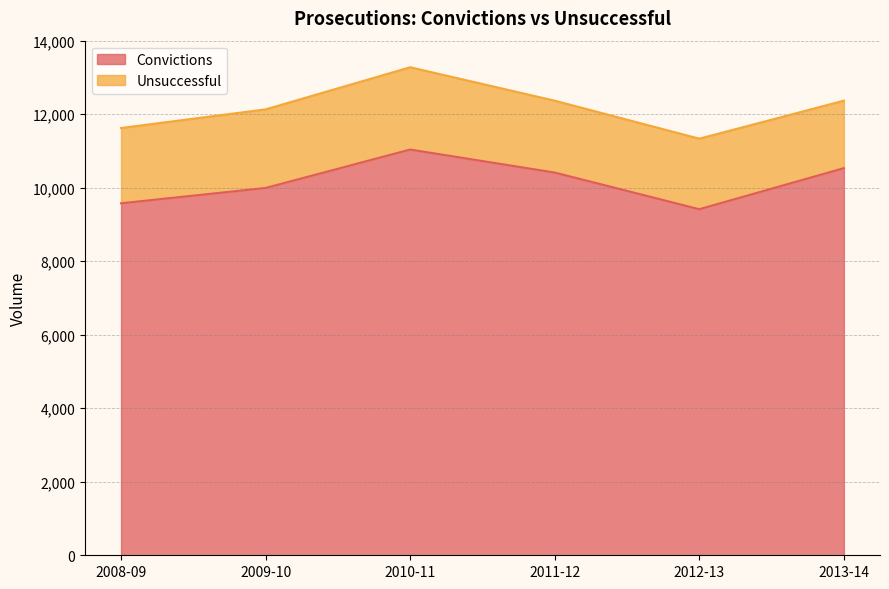

What is the change in value from 2008-09 to 2010-11?

+1462